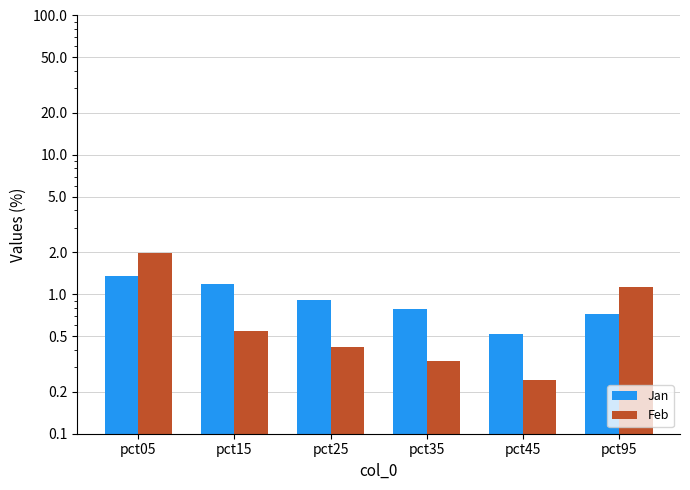

The Feb series shows 0.1 at pct45. True or false?

False